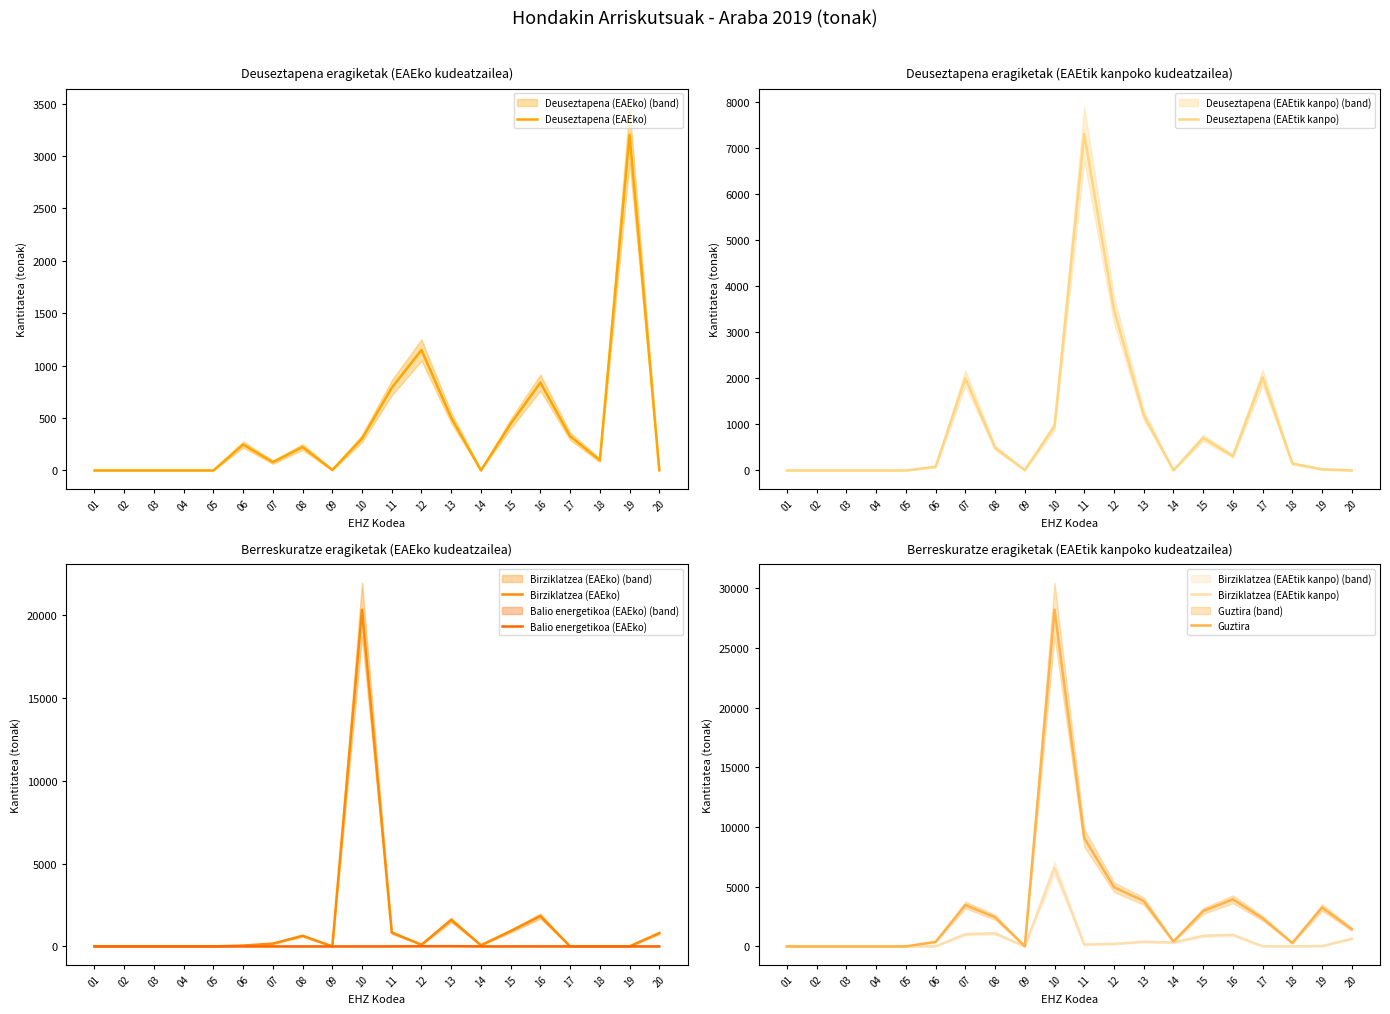

List the series in order of their peak value, highest first.

Guztira, Birziklatzea (EAEko), Deuseztapena (EAEtik kanpo), Birziklatzea (EAEtik kanpo), Deuseztapena (EAEko), Balio energetikoa (EAEko)